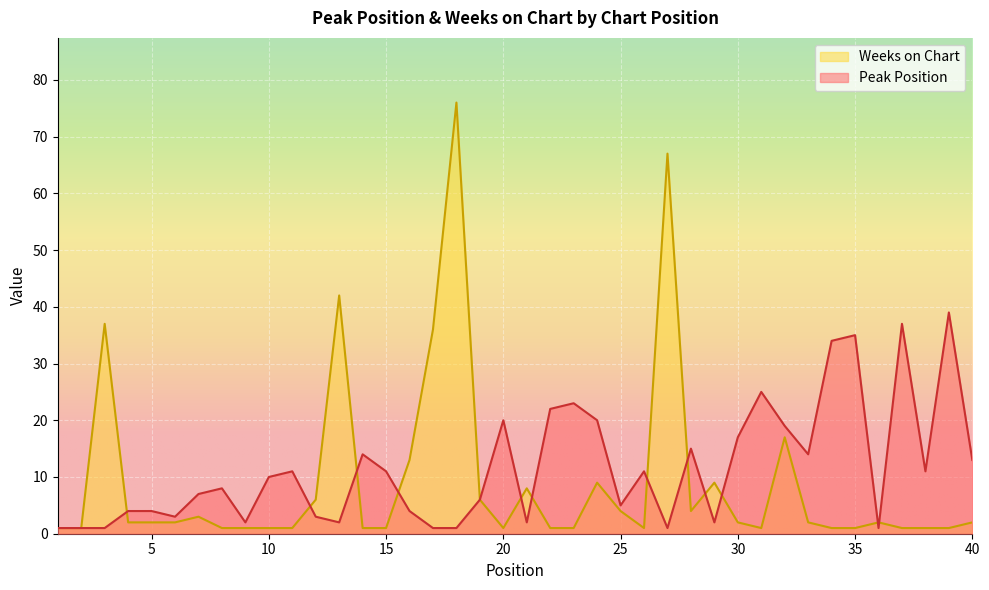

How many data points in Peak Position are less than 10?

20